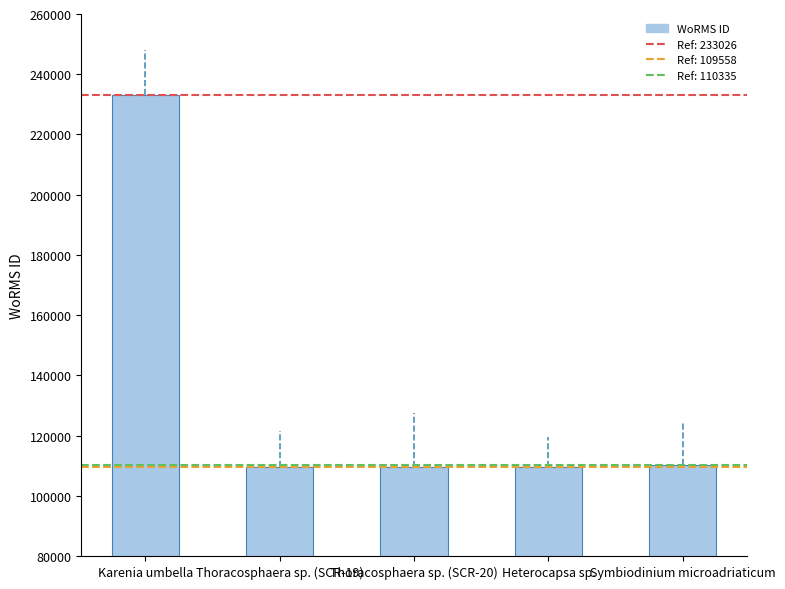

What is the sum of the values at Thoracosphaera sp. (SCR-20) and Heterocapsa sp.?

219098